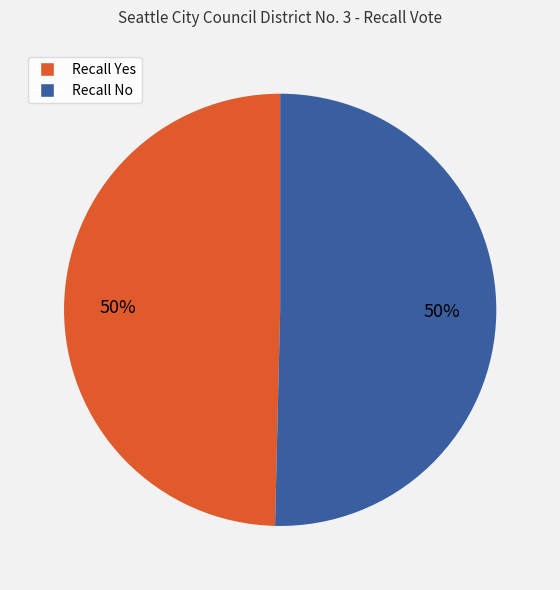

To the nearest percent, what is the combined percentage of Recall No and Recall Yes?

100%